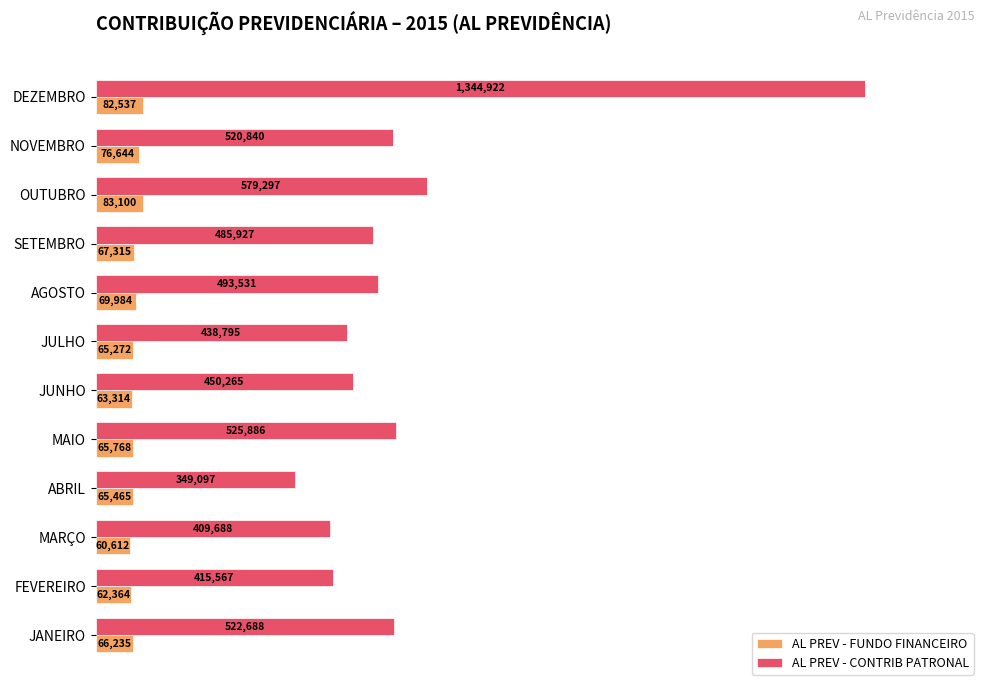

Which series has the largest total across all categories?

AL PREV - CONTRIB PATRONAL